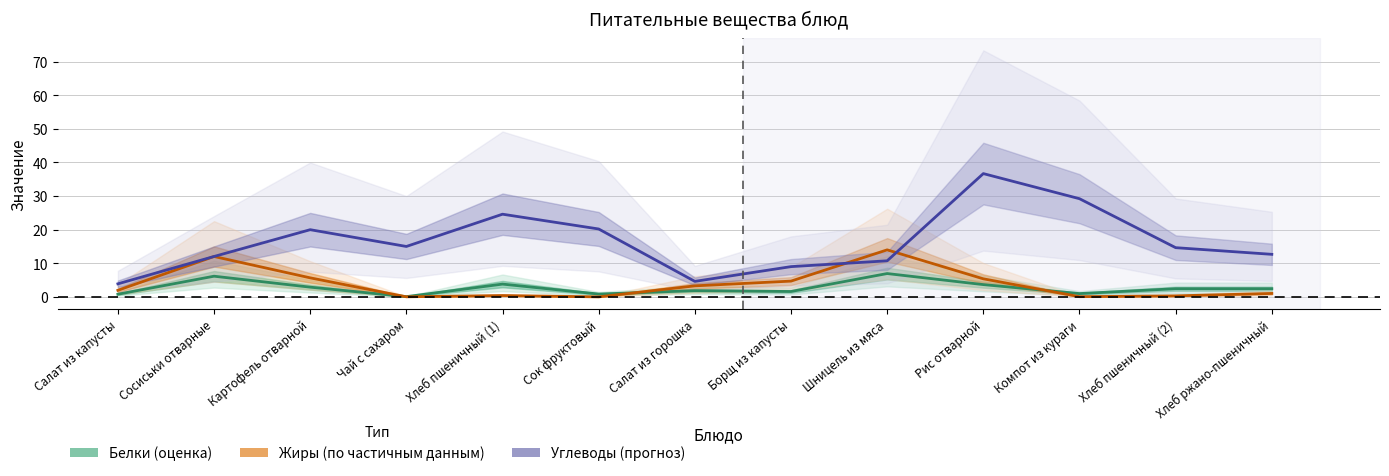

The value of Углеводы (прогноз) at Шницель из мяса is 10.7. True or false?

True